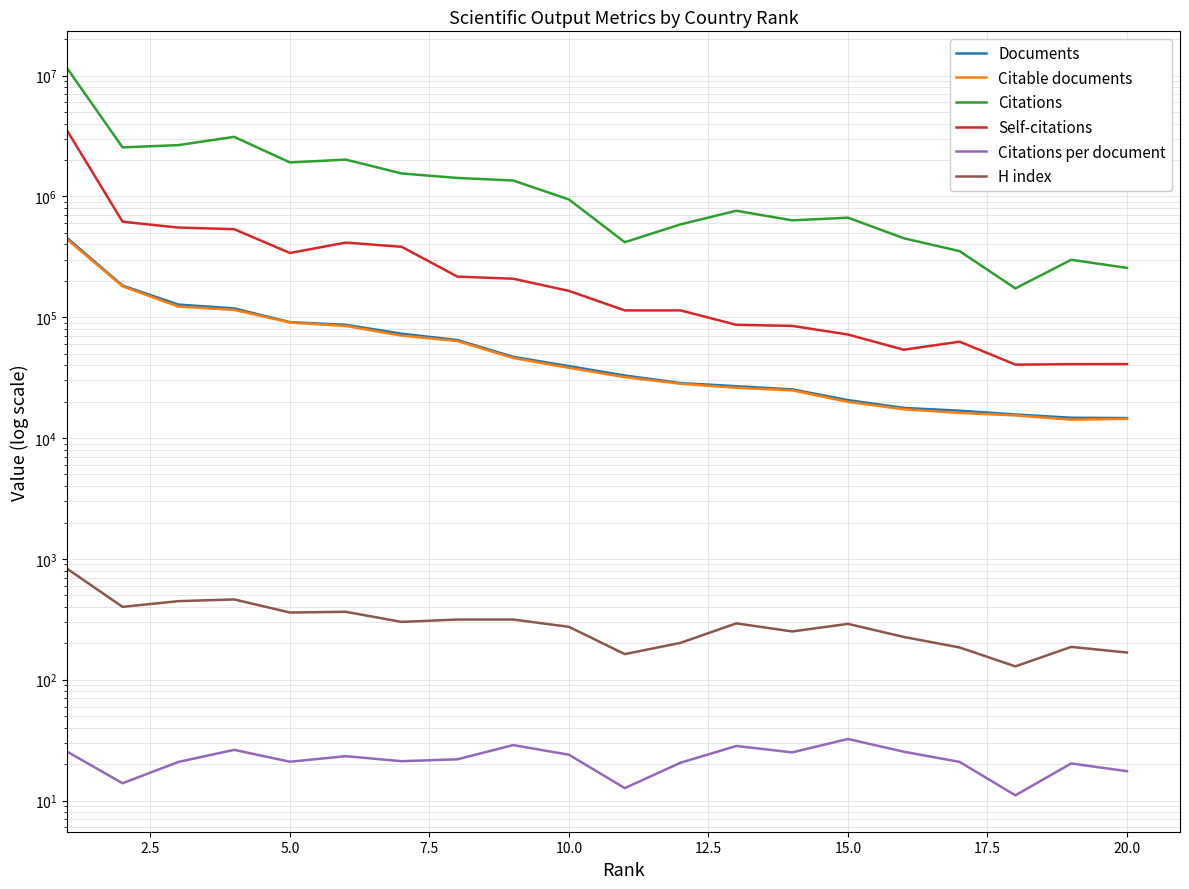

Reading left to right, transcribe all the data shown in this chart.

Documents: 455404.0	182797.0	127304.0	118324.0	91086.0	86509.0	73106.0	64754.0	47024.0	39370.0	32945.0	28527.0	26869.0	25299.0	20617.0	17760.0	16855.0	15678.0	14730.0	14645.0
Citable documents: 443560.0	180263.0	122617.0	115019.0	90379.0	84670.0	70476.0	63497.0	45989.0	38139.0	31933.0	28153.0	26086.0	24838.0	19927.0	17325.0	16139.0	15403.0	14203.0	14432.0
Citations: 11615264.0	2545122.0	2658055.0	3110697.0	1910299.0	2016461.0	1548245.0	1421725.0	1353997.0	942733.0	417816.0	587008.0	760712.0	633673.0	666844.0	450612.0	352291.0	173275.0	298853.0	256225.0
Self-citations: 3543824.0	617165.0	552271.0	535416.0	340273.0	414665.0	382948.0	216924.0	208366.0	165191.0	113914.0	113888.0	86524.0	84809.0	71933.0	53829.0	62786.0	40544.0	40899.0	40964.0
Citations per document: 25.5	13.9	20.9	26.3	21.0	23.3	21.2	22.0	28.8	23.9	12.7	20.6	28.3	25.1	32.3	25.4	20.9	11.1	20.3	17.5
H index: 833.0	401.0	447.0	462.0	360.0	365.0	301.0	315.0	315.0	274.0	163.0	202.0	293.0	251.0	290.0	226.0	185.0	129.0	187.0	168.0